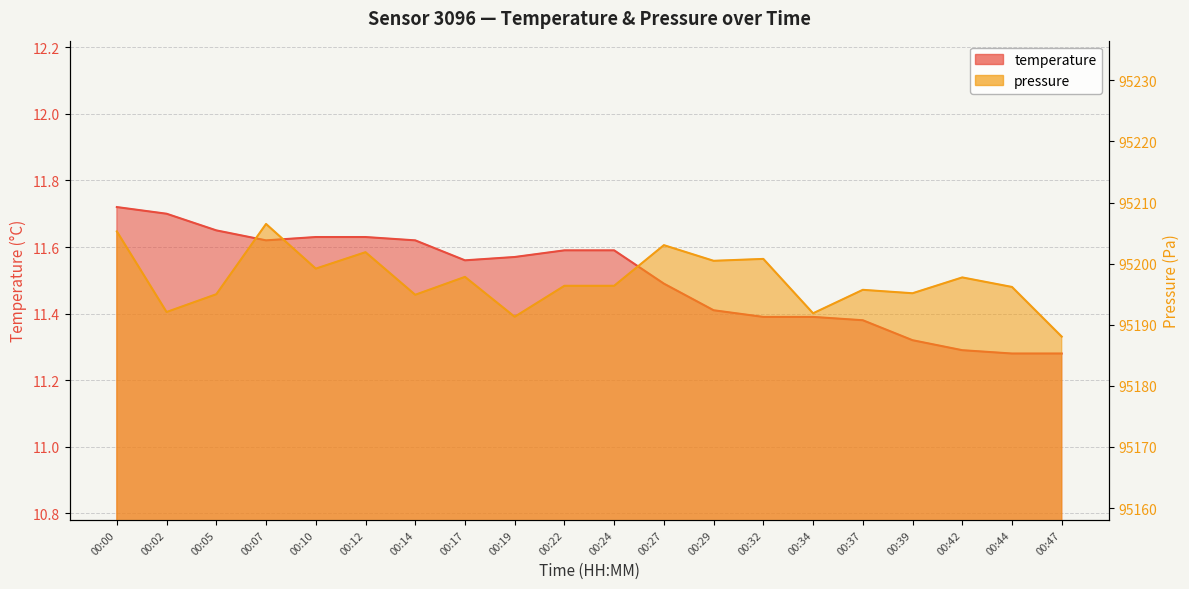

Which category has the lowest value in the pressure_scaled series?

00:47